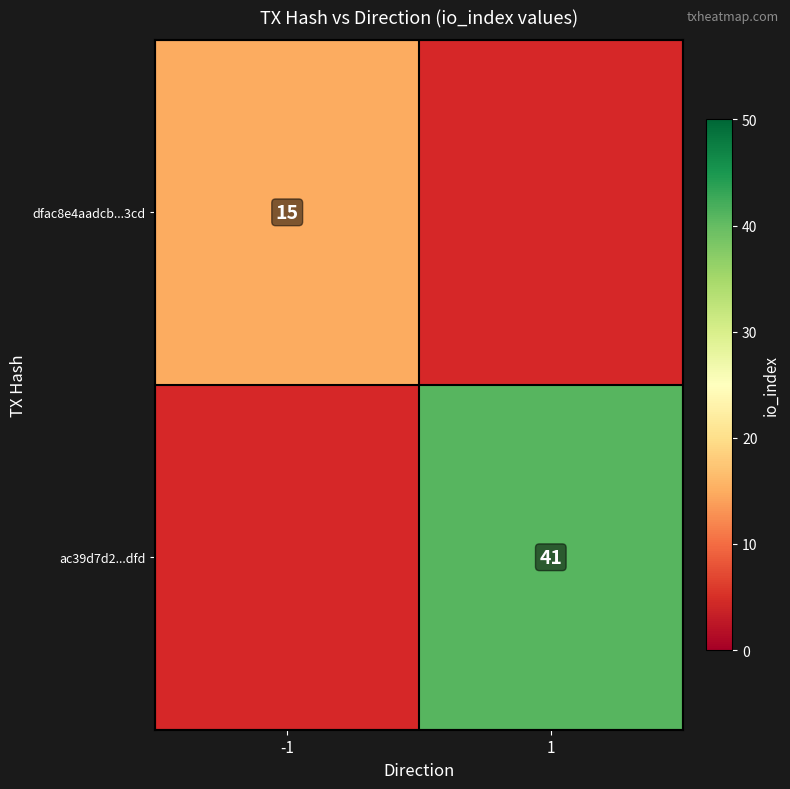

What is the maximum value shown in the chart?

41.0